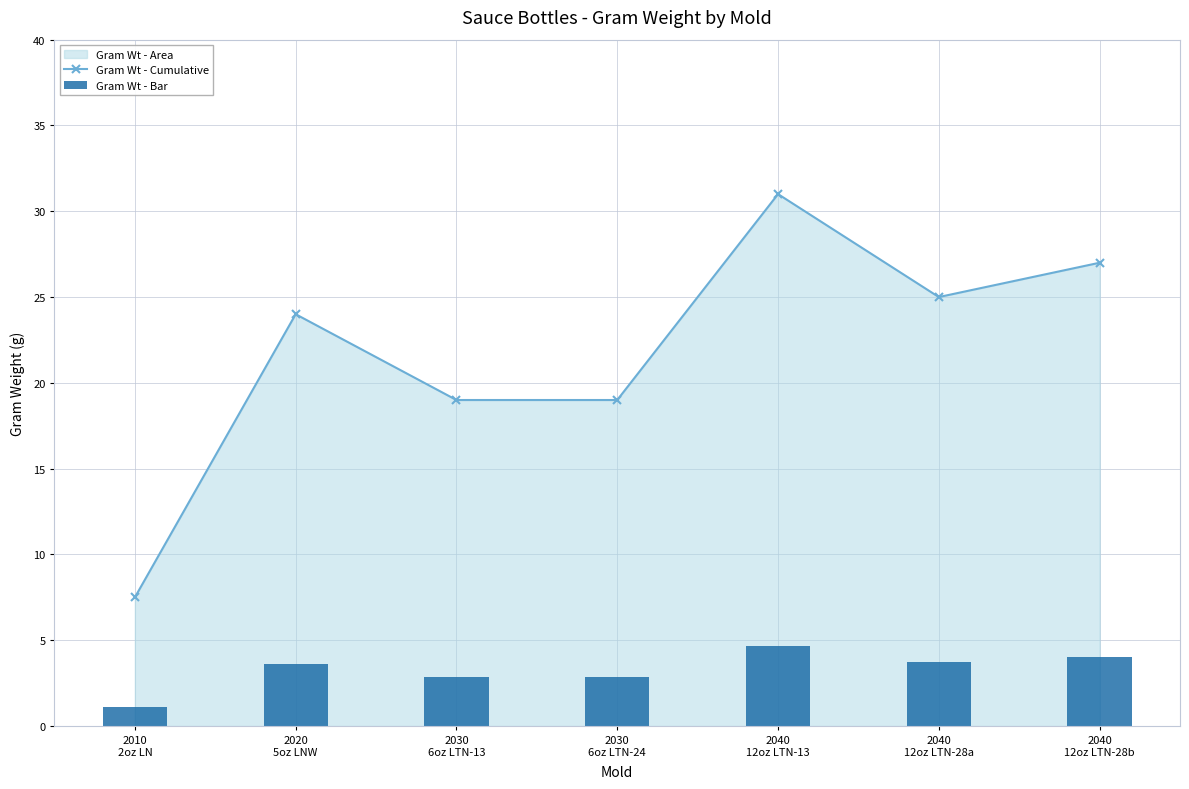

What is the label of the 7th bar from the right?

2010
2oz LN